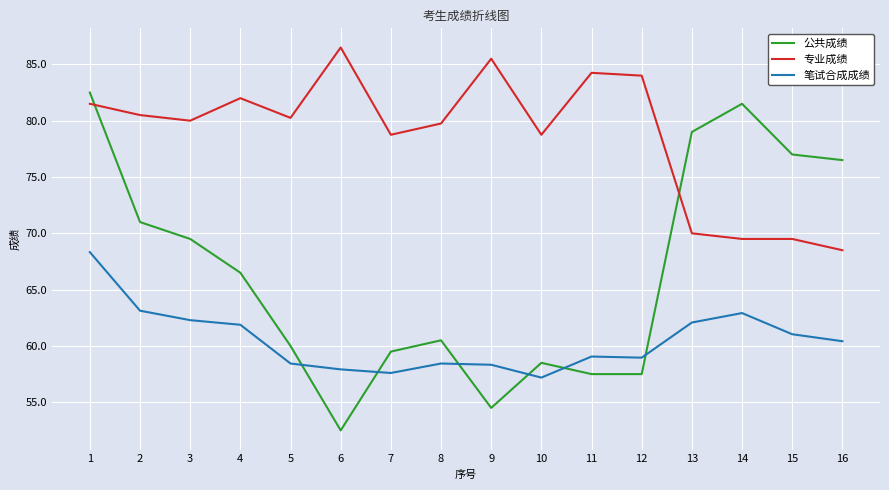

What is the approximate value of 公共成绩 at 13?

79.0